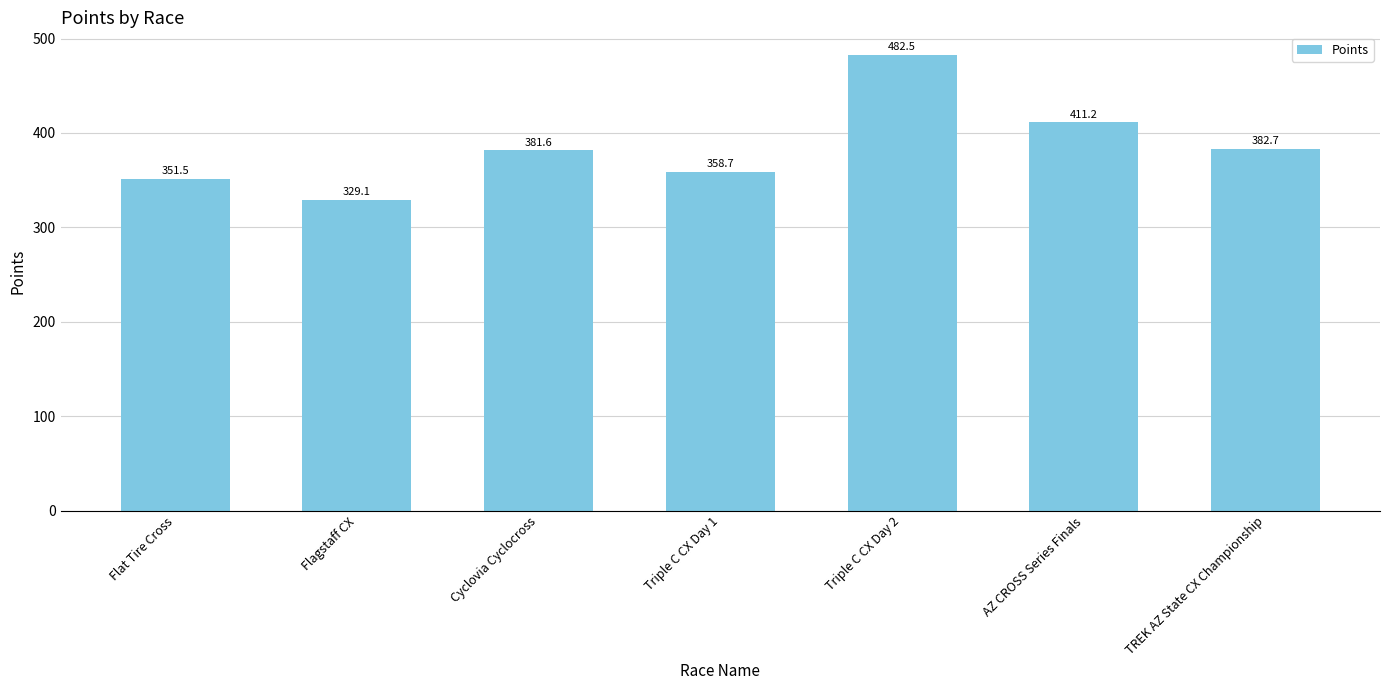

How many data points does each series have?

7